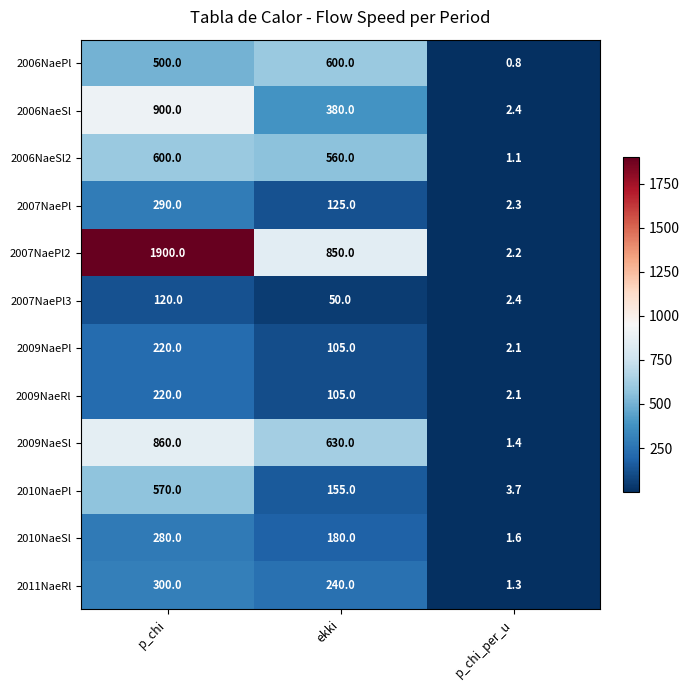

Is it true that 2007NaePl equals 70.2 at ekki?

False